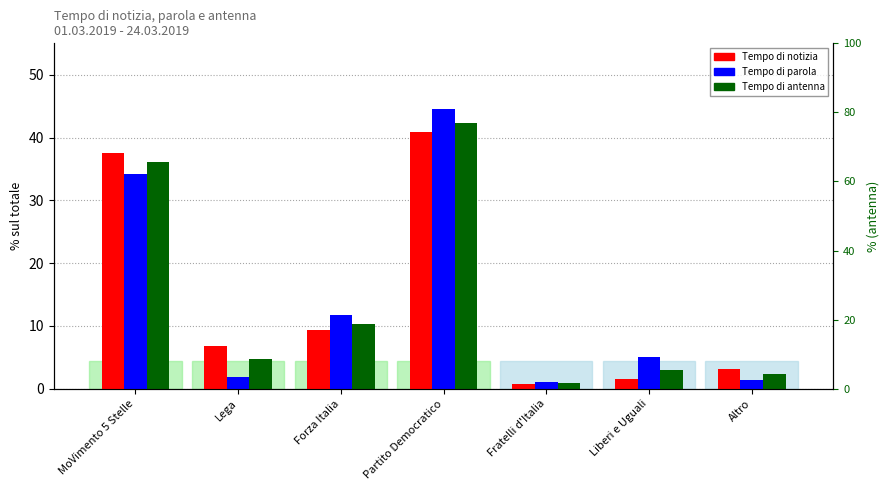

What is the value of the Tempo di parola (%) bar at the 1st from the left?

34.3